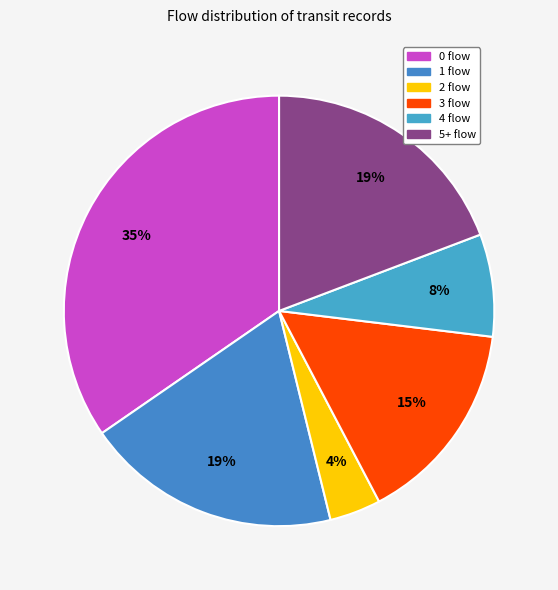

How many segments does this pie chart have?

6